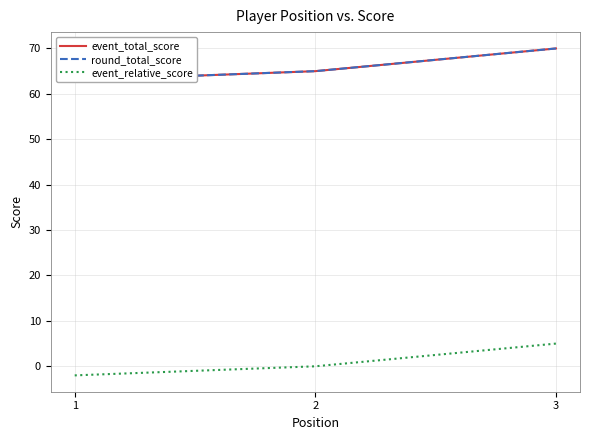

Where does the event_total_score series first go above 65?

3